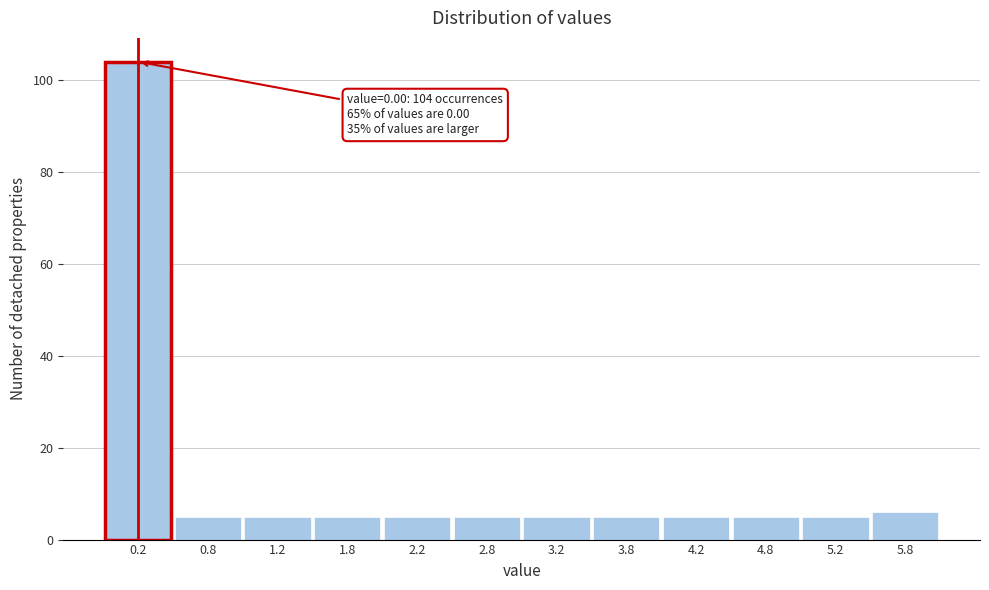

Which range on the x-axis has the tallest bar?

0.0 to 0.5